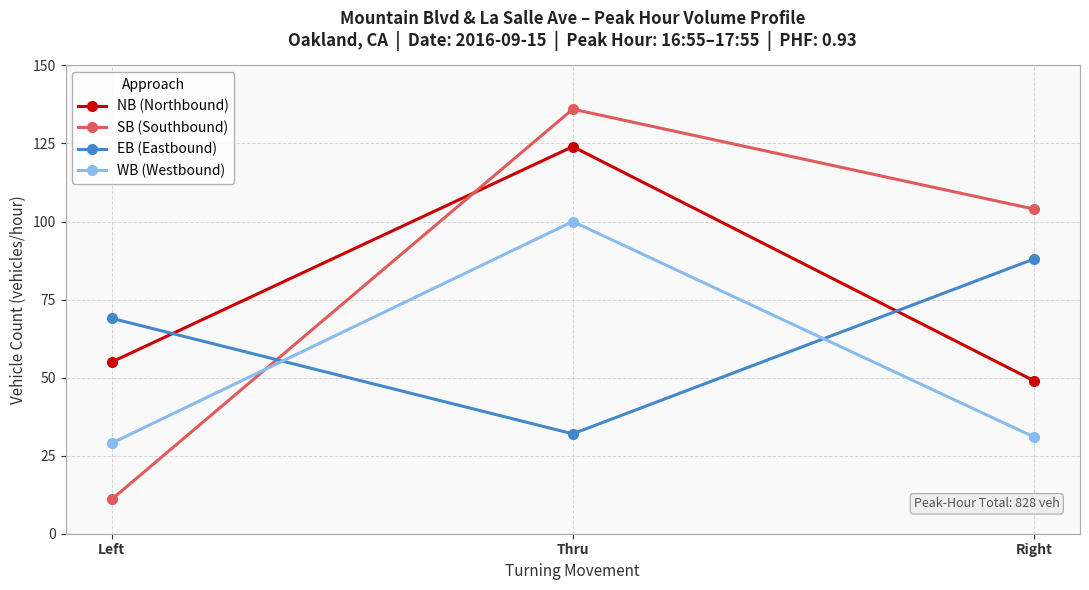

What is the average value of the NB (Northbound) series?

76